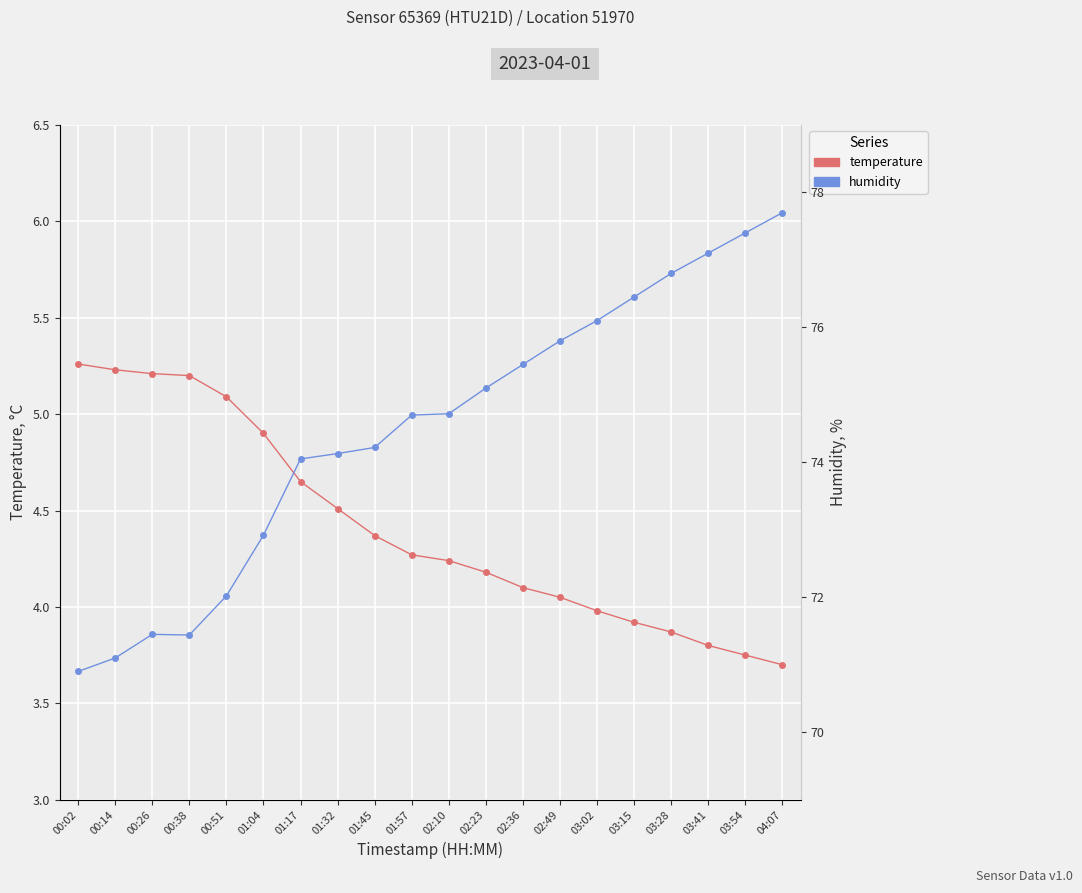

Reading right to left, what are all the values shown in this chart?

temperature: 3.7	3.8	3.8	3.9	3.9	4.0	4.0	4.1	4.2	4.2	4.3	4.4	4.5	4.7	4.9	5.1	5.2	5.2	5.2	5.3
humidity: 77.7	77.4	77.1	76.8	76.5	76.1	75.8	75.5	75.1	74.7	74.7	74.2	74.1	74.0	72.9	72.0	71.4	71.5	71.1	70.9